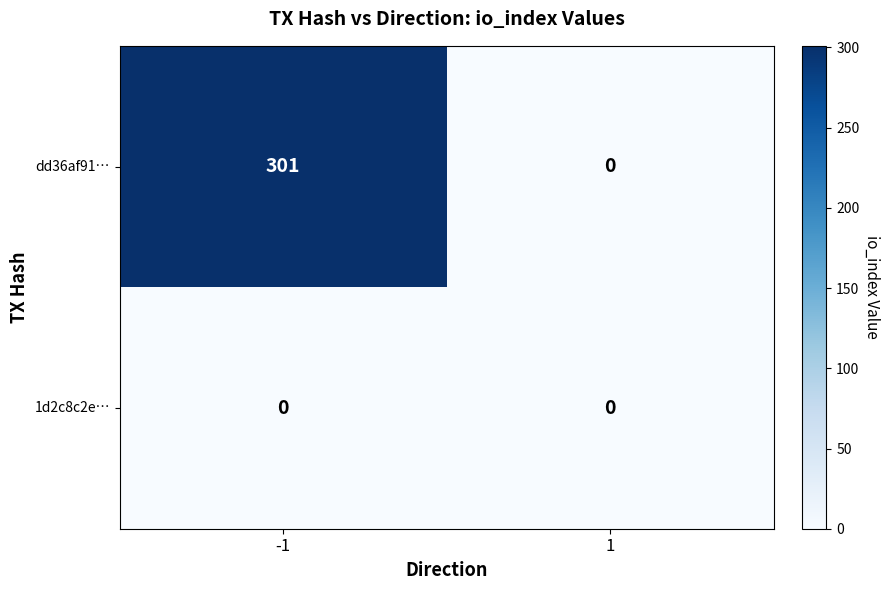

True or false: dd36af91… has a value of 301 at -1.

True